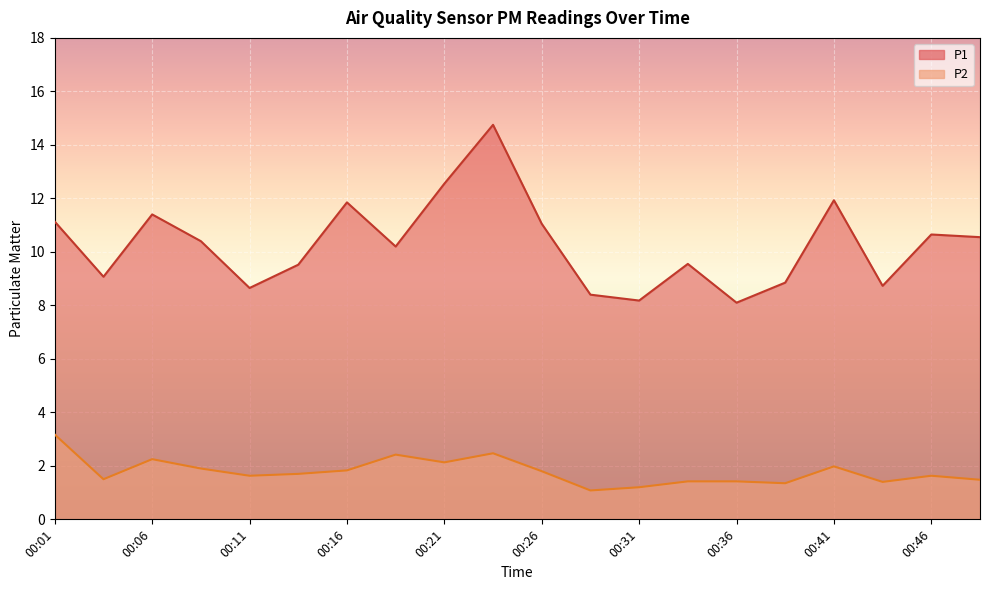

What is the difference between the highest and lowest values at 00:01?

8.0